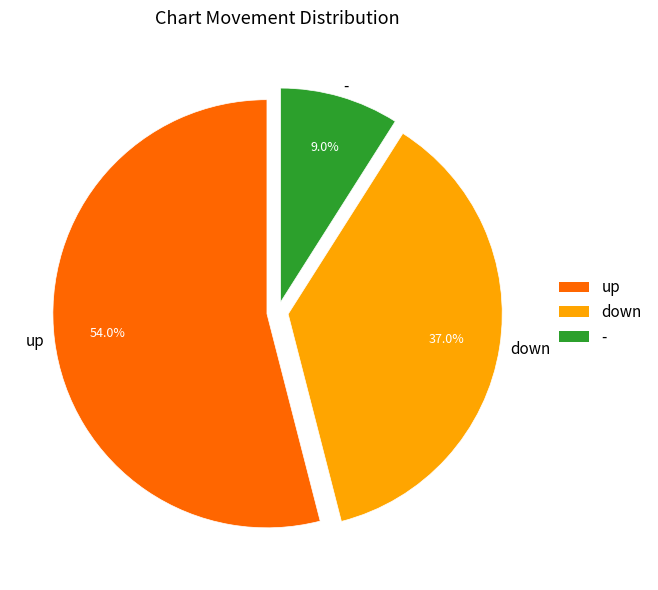

The down slice represents 27% of the pie. True or false?

False